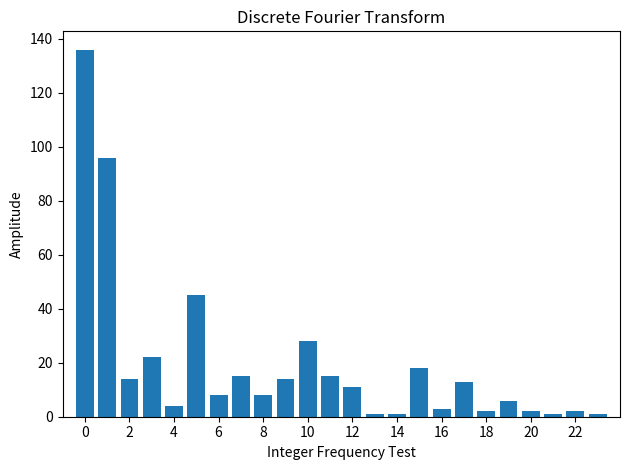

Count the number of data series in this chart.

1